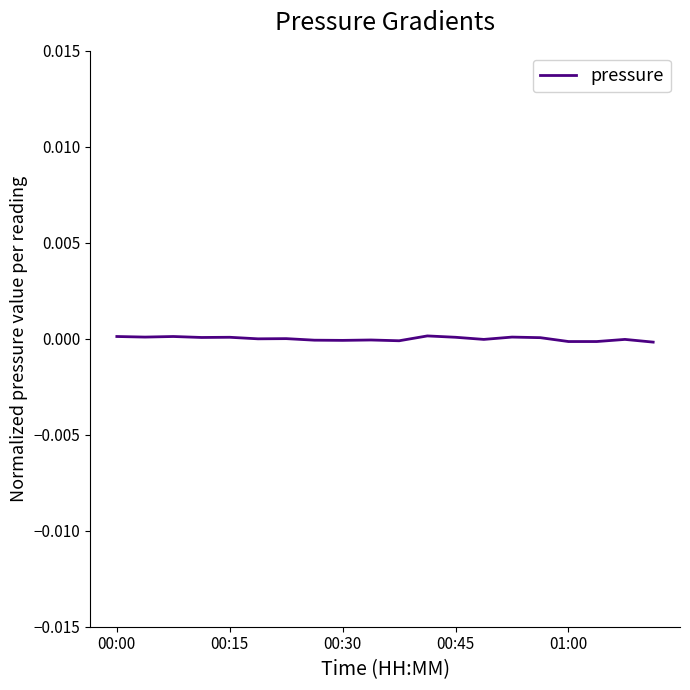

How many lines are shown in the chart?

1